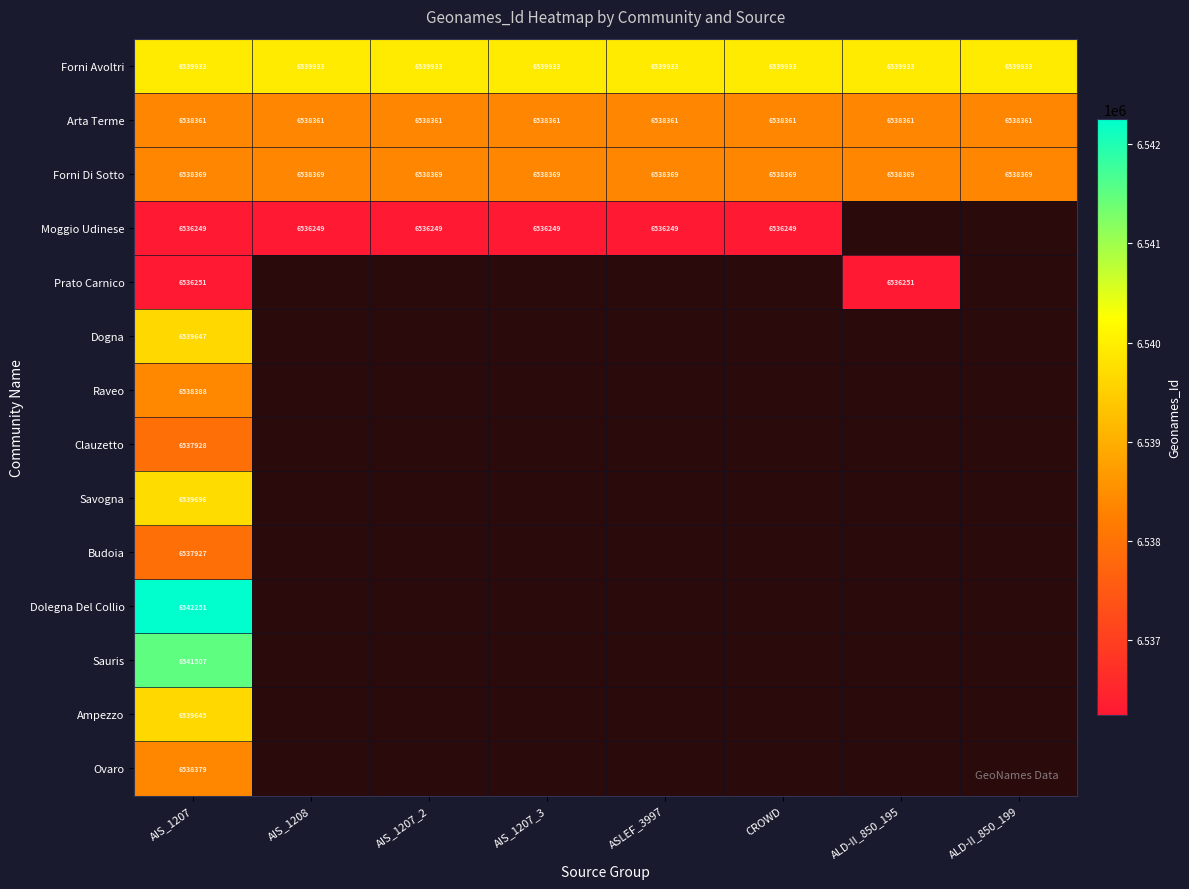

What is the smallest value displayed?

6536249.0